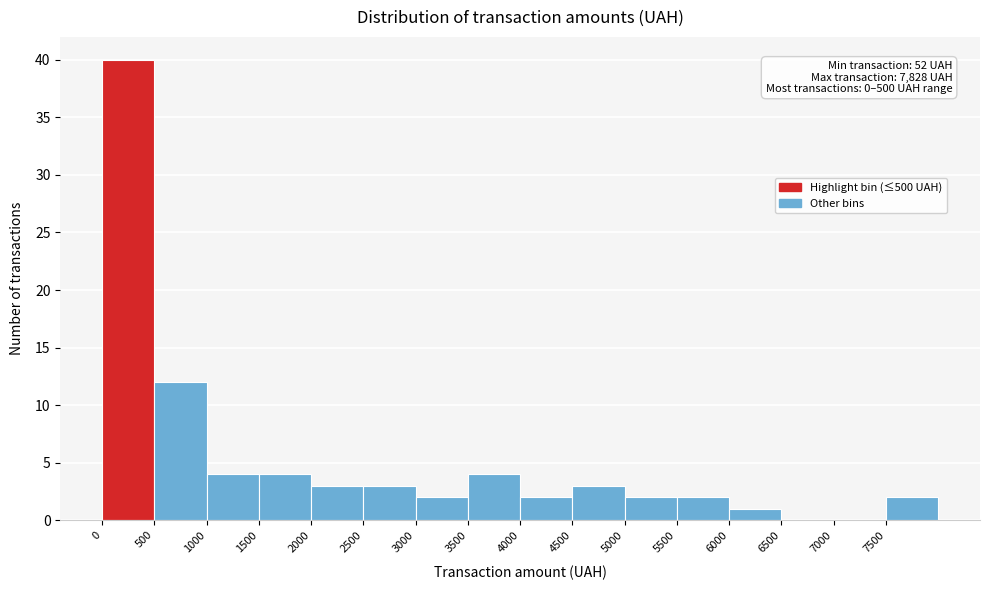

Over which range of the x-axis is the bar tallest?

0 to 500